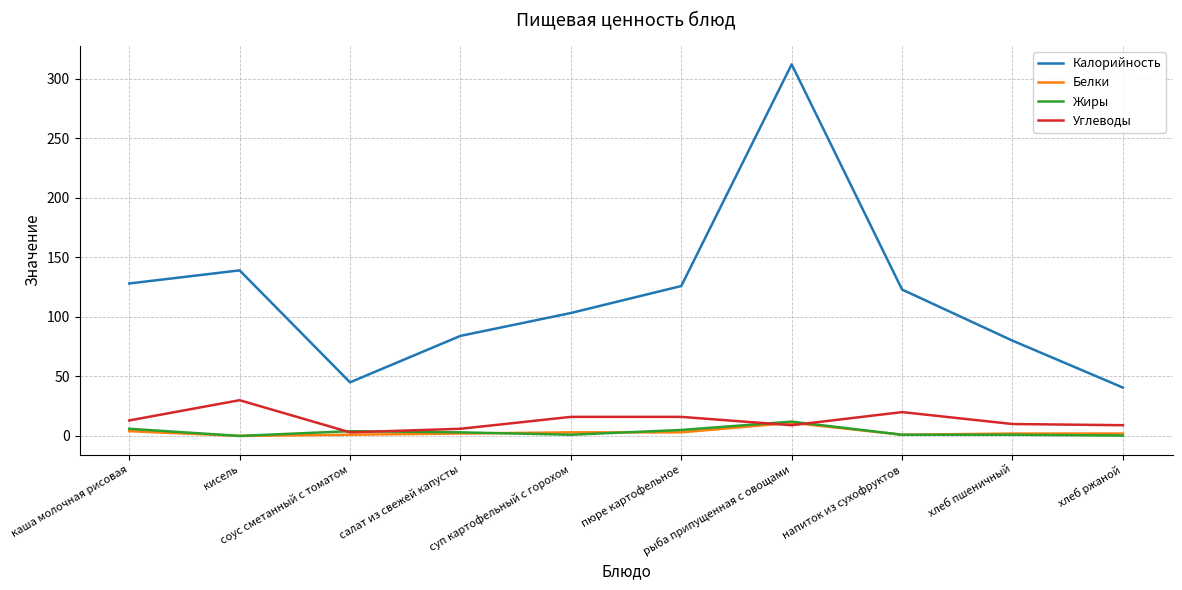

What position from the right is пюре картофельное?

5